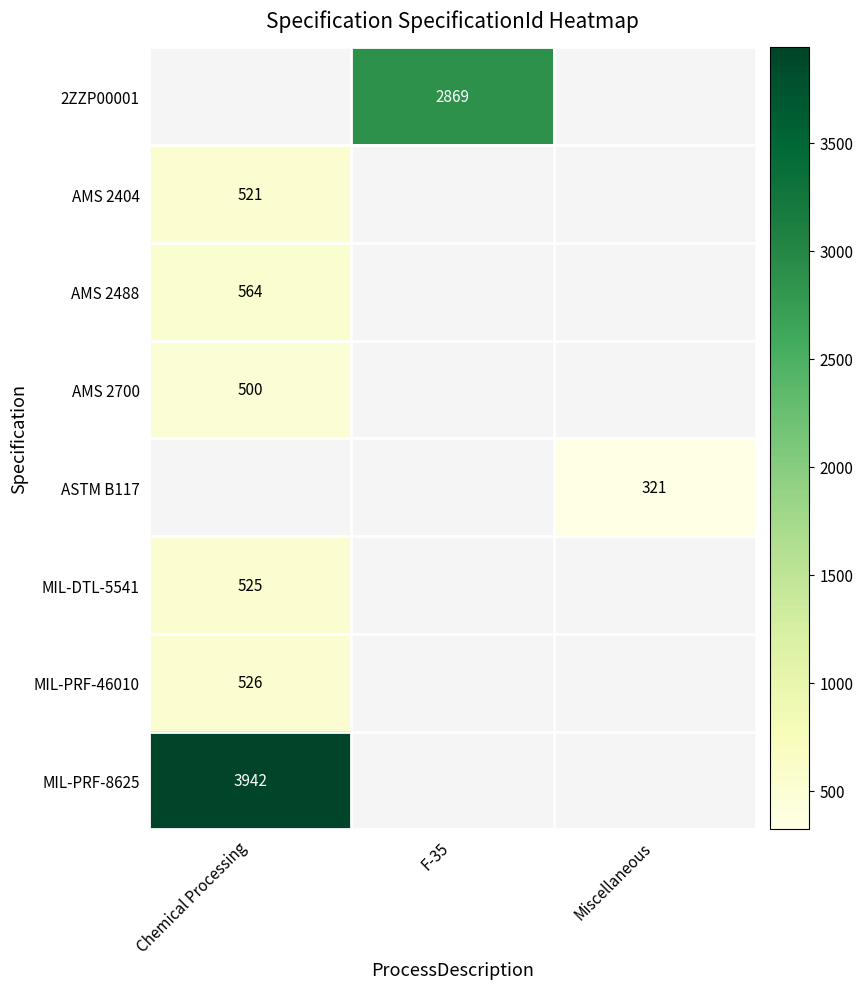

True or false: MIL-DTL-5541 has a value of 525 at Chemical Processing.

True